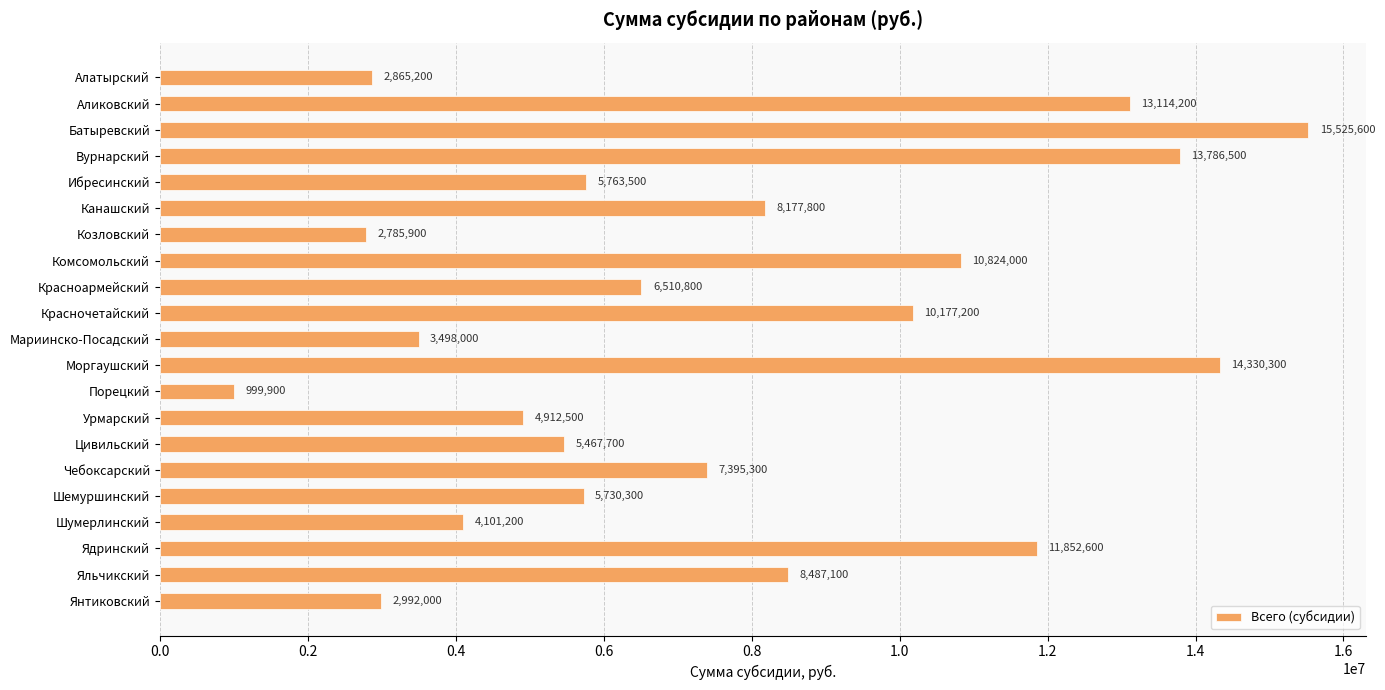

Reading bottom to top, transcribe all the data shown in this chart.

Янтиковский=2992000	Яльчикский=8487100	Ядринский=11852600	Шумерлинский=4101200	Шемуршинский=5730300	Чебоксарский=7395300	Цивильский=5467700	Урмарский=4912500	Порецкий=999900	Моргаушский=14330300	Мариинско-Посадский=3498000	Красночетайский=10177200	Красноармейский=6510800	Комсомольский=10824000	Козловский=2785900	Канашский=8177800	Ибресинский=5763500	Вурнарский=13786500	Батыревский=15525600	Аликовский=13114200	Алатырский=2865200